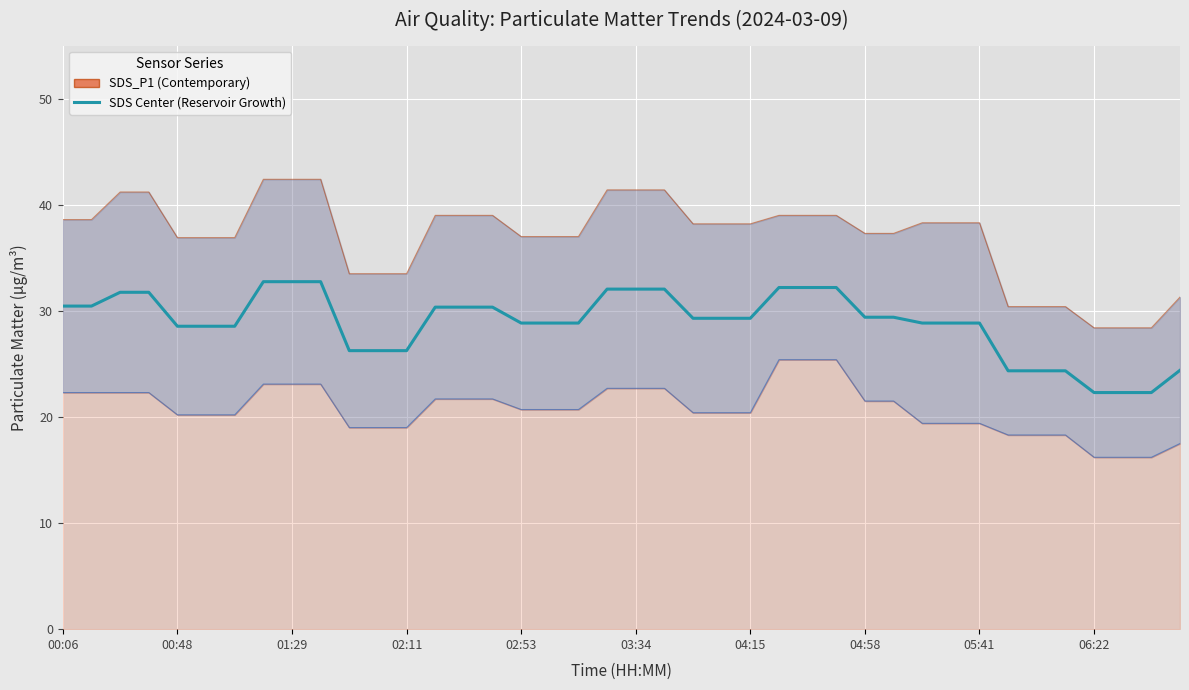

What is the value of the SDS Particulate (mean P1+P2) point at the 8th from the left?

32.8